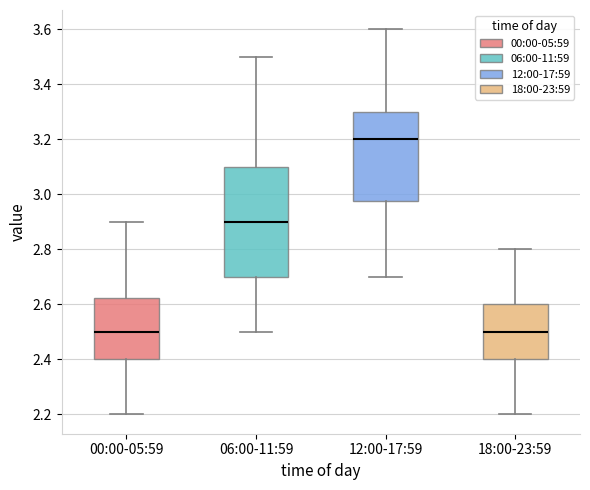

Which box has the highest median line?

12:00-17:59